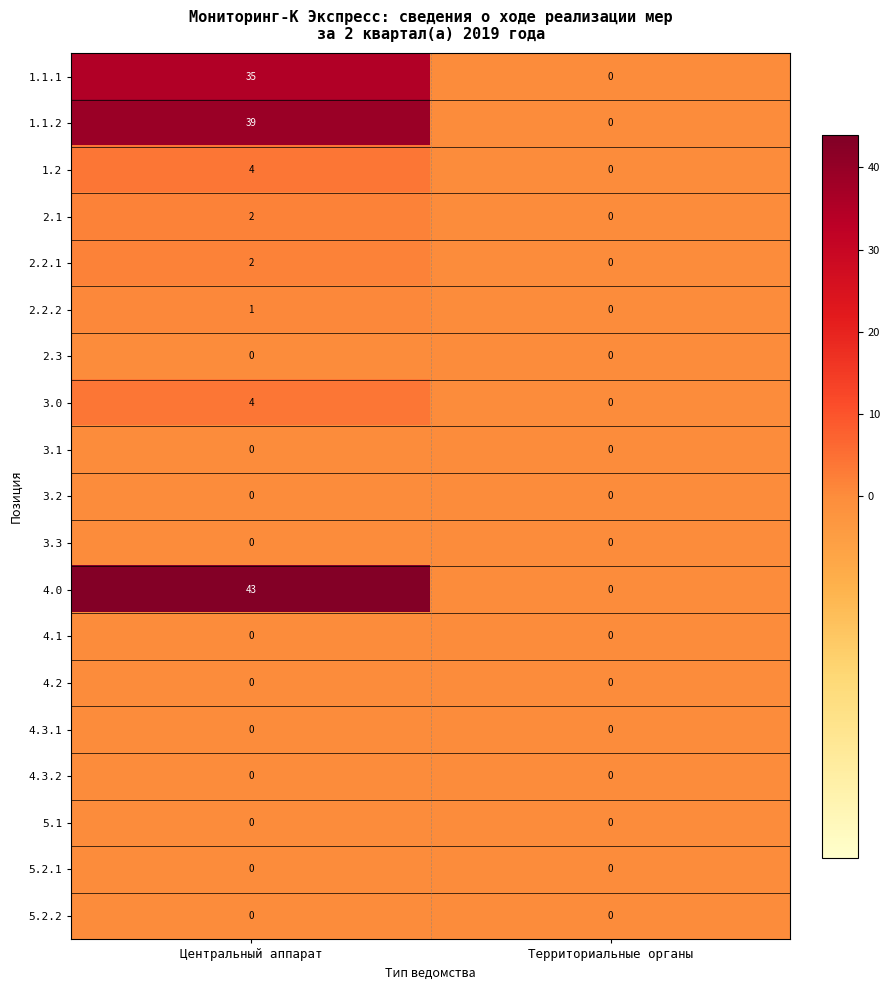

What is the maximum value shown in the chart?

43